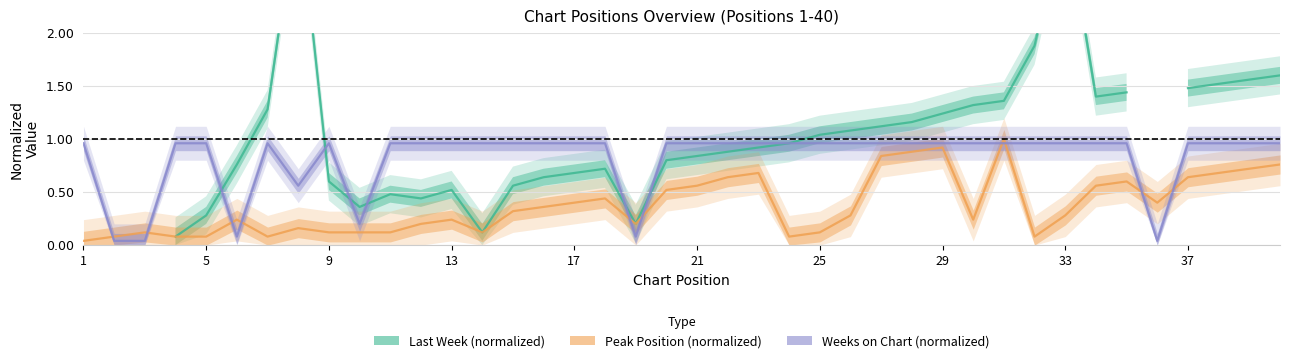

How many lines are shown in the chart?

3